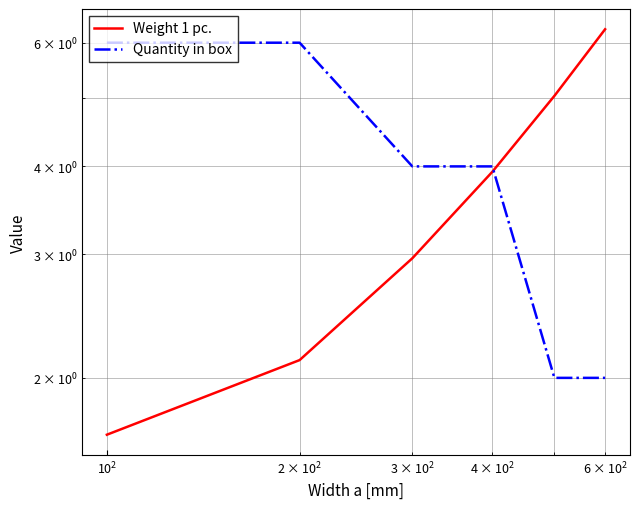

Rank the series by their average value, from lowest to highest.

Weight 1 pc., Quantity in box